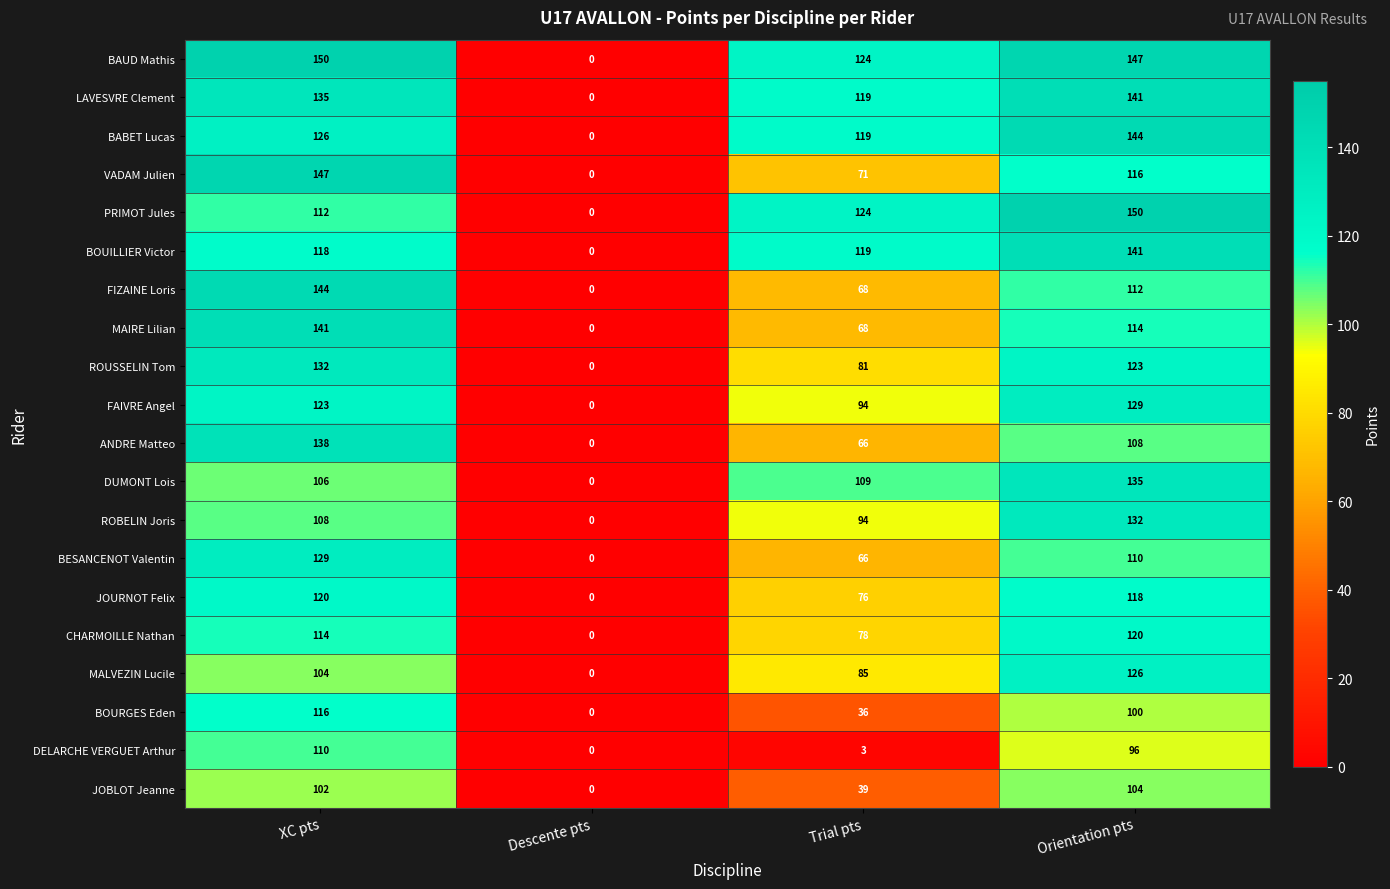

What is the greatest value displayed?

150